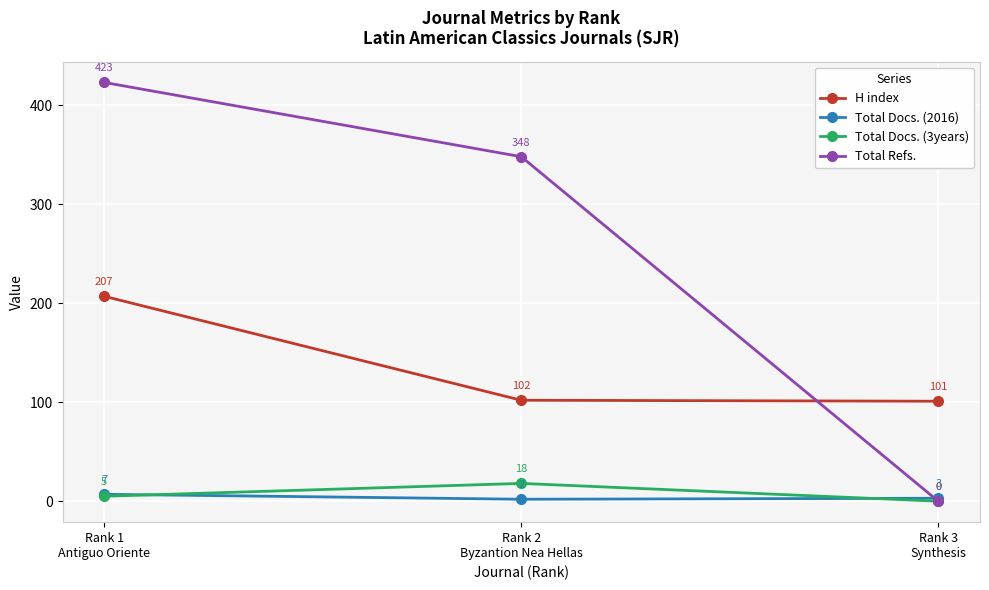

Where is Total Docs. (2016) nearest to the value 4?

Rank 3
Synthesis